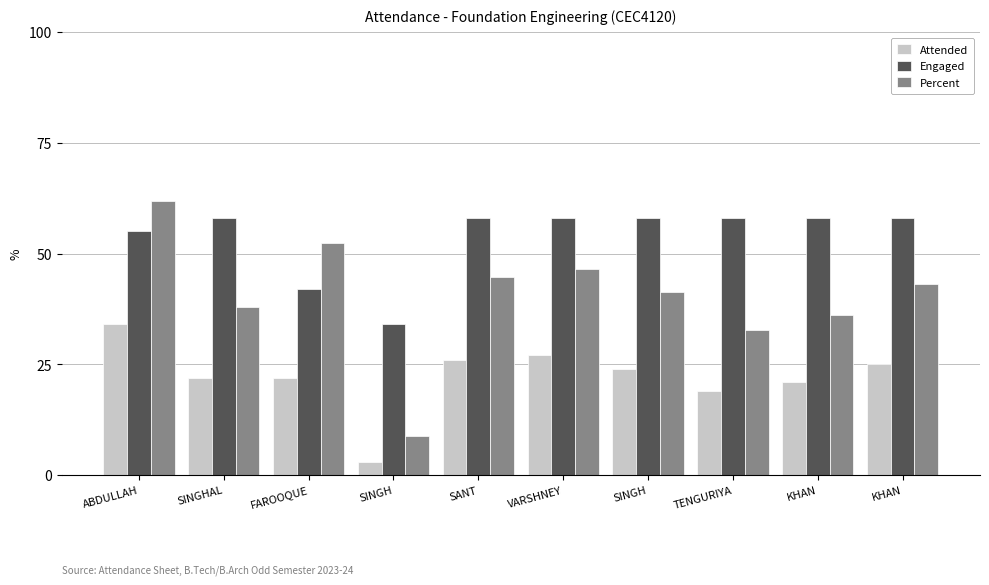

Between SANT and KHAN, which series saw the biggest shift?

Percent